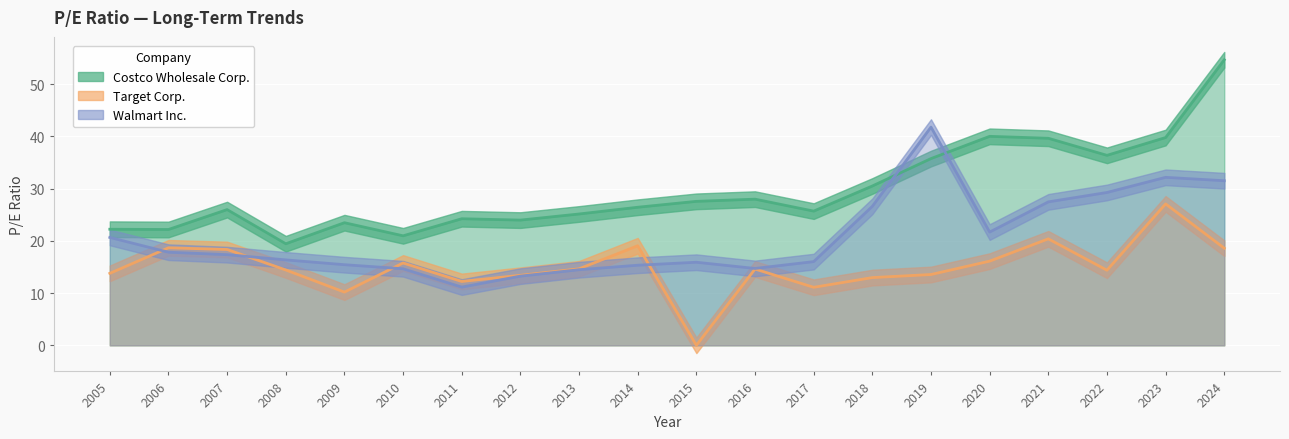

Is the value of Walmart Inc. at 2021 greater than the value of Costco Wholesale Corp. at 2016?

No